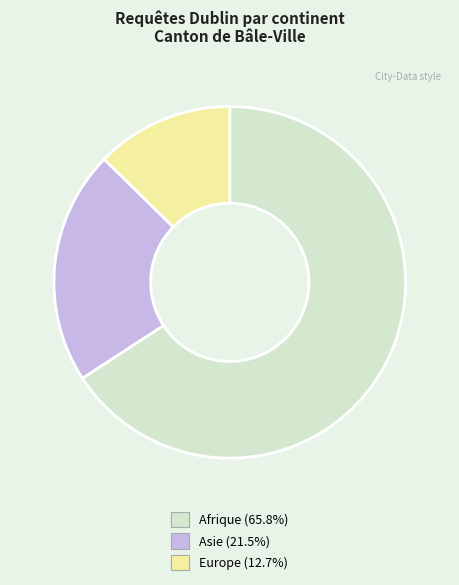

Is there any slice that represents more than half of the pie?

Yes